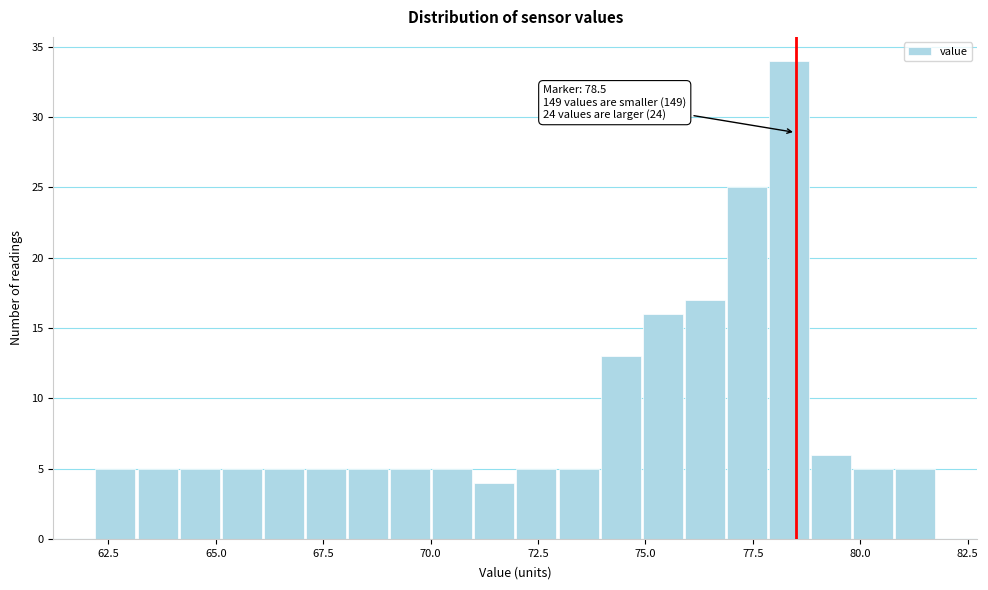

Around what value on the x-axis is the tallest bar? Give the approximate position of its centre, as read against the axis.

78.5